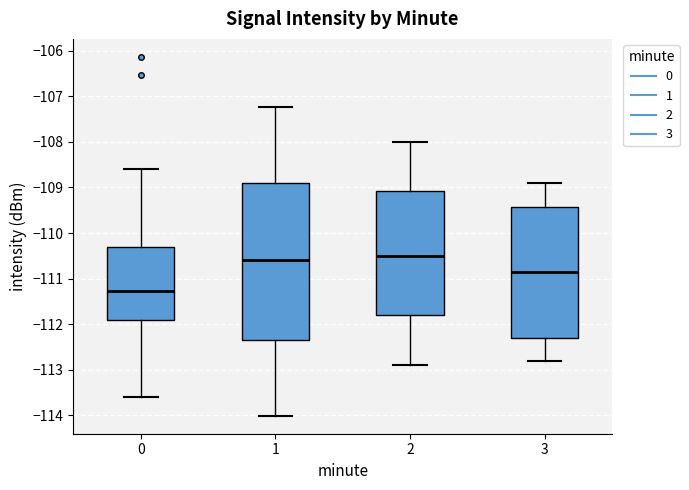

Where does the lower whisker of the box at x = 1 end on the y-axis? The values are not printed on the chart, so give them approximately, as read against the axis.

-114.0